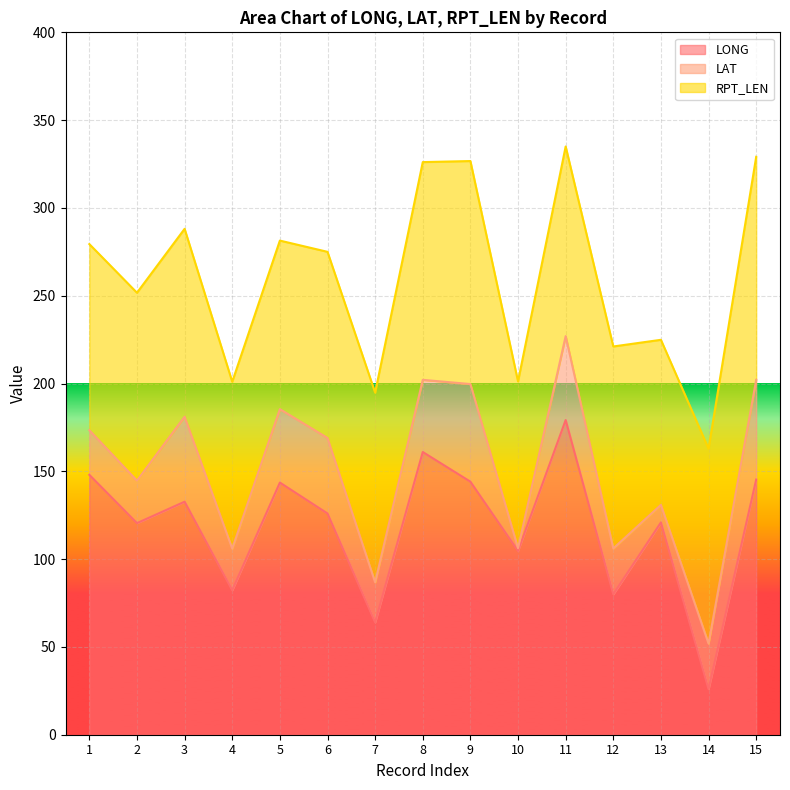

List the series in order of their peak value, lowest first.

LAT, RPT_LEN, LONG